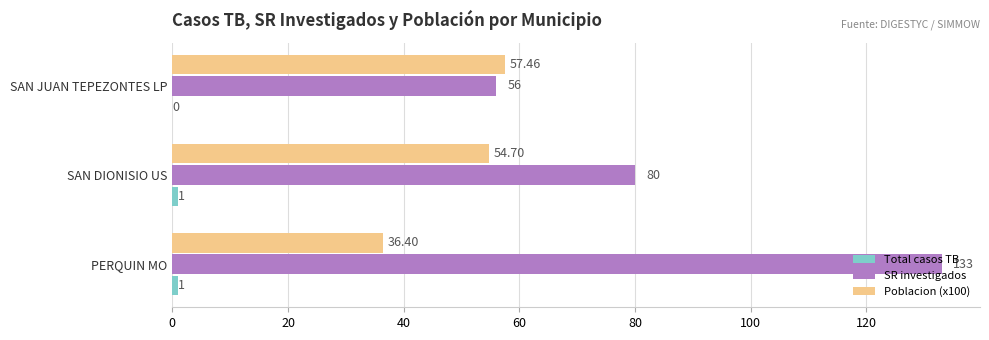

At which label does Poblacion (x100) reach its peak?

SAN JUAN TEPEZONTES LP